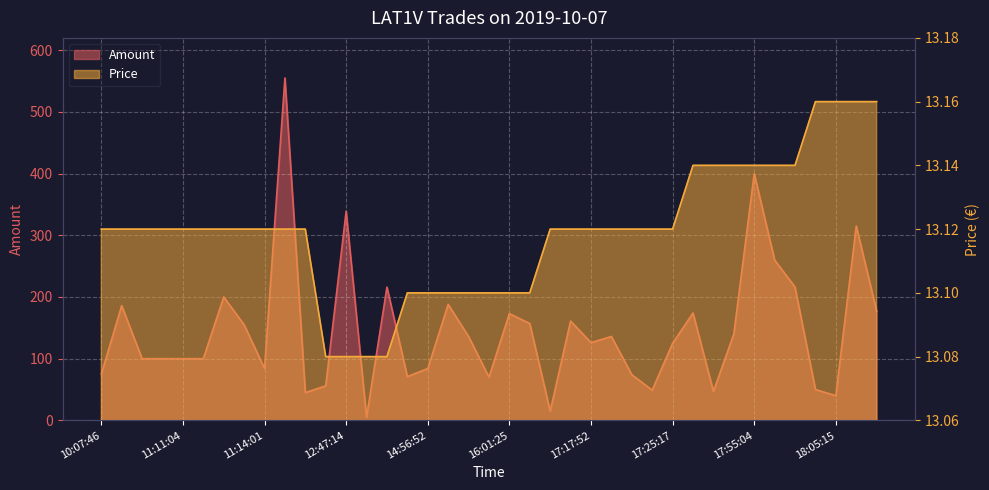

Is the value of Price at 18:05:15 greater than the value of Amount at 14:56:52?

No